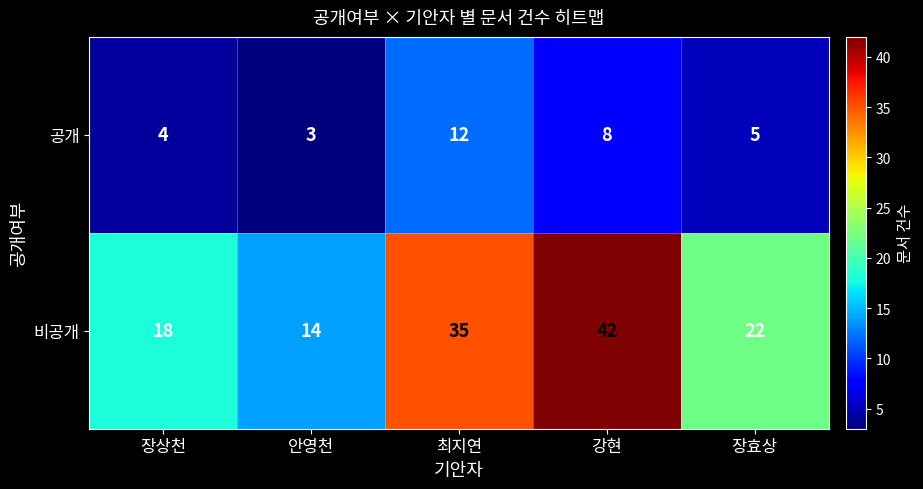

What is the difference between the maximum and minimum values in the 공개 series?

9